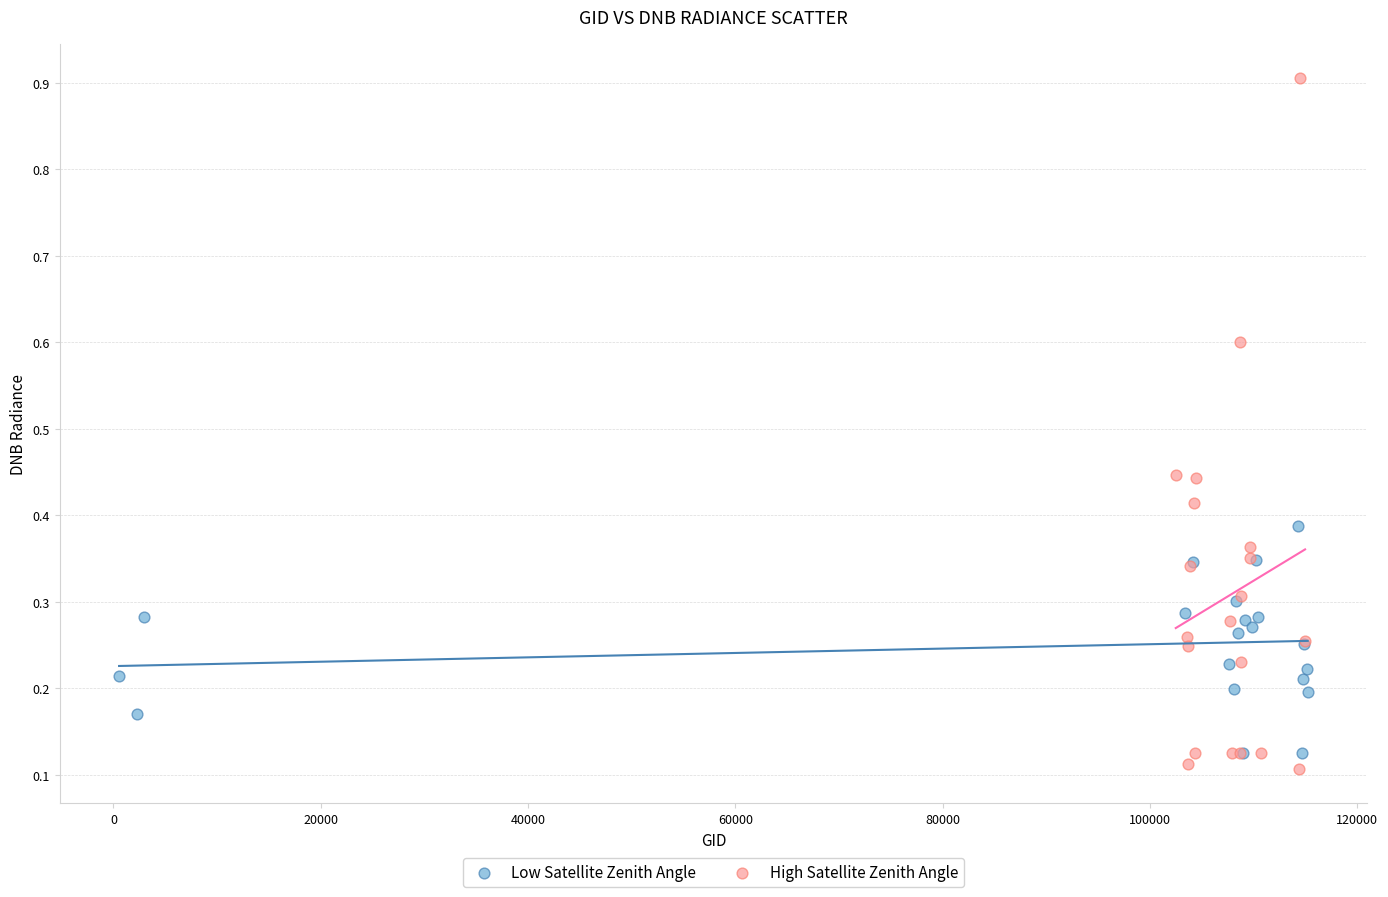

Which series reaches the maximum Y coordinate?

High Satellite Zenith Angle